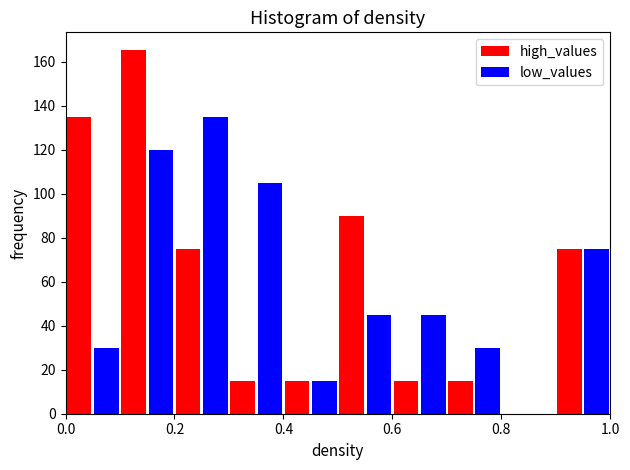

Reading left to right, transcribe this chart: for each range on the x-axis, give the height of each series' bar. The values are not printed on the chart, so give them approximately, as read against the axis.

0.0 to 0.1: high_values=136	low_values=30
0.1 to 0.2: high_values=166	low_values=120
0.2 to 0.3: high_values=76	low_values=136
0.3 to 0.4: high_values=16	low_values=106
0.4 to 0.5: high_values=16	low_values=16
0.5 to 0.6: high_values=90	low_values=46
0.6 to 0.7: high_values=16	low_values=46
0.7 to 0.8: high_values=16	low_values=30
0.8 to 0.9: high_values=0	low_values=0
0.9 to 1.0: high_values=76	low_values=76